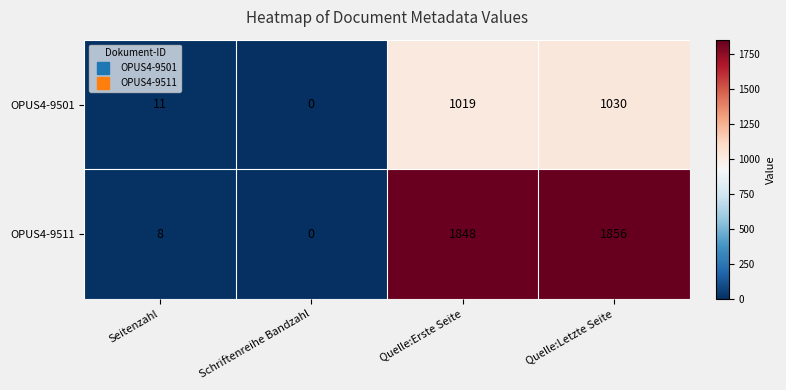

At Seitenzahl, list the series in order from smallest to largest.

OPUS4-9511, OPUS4-9501